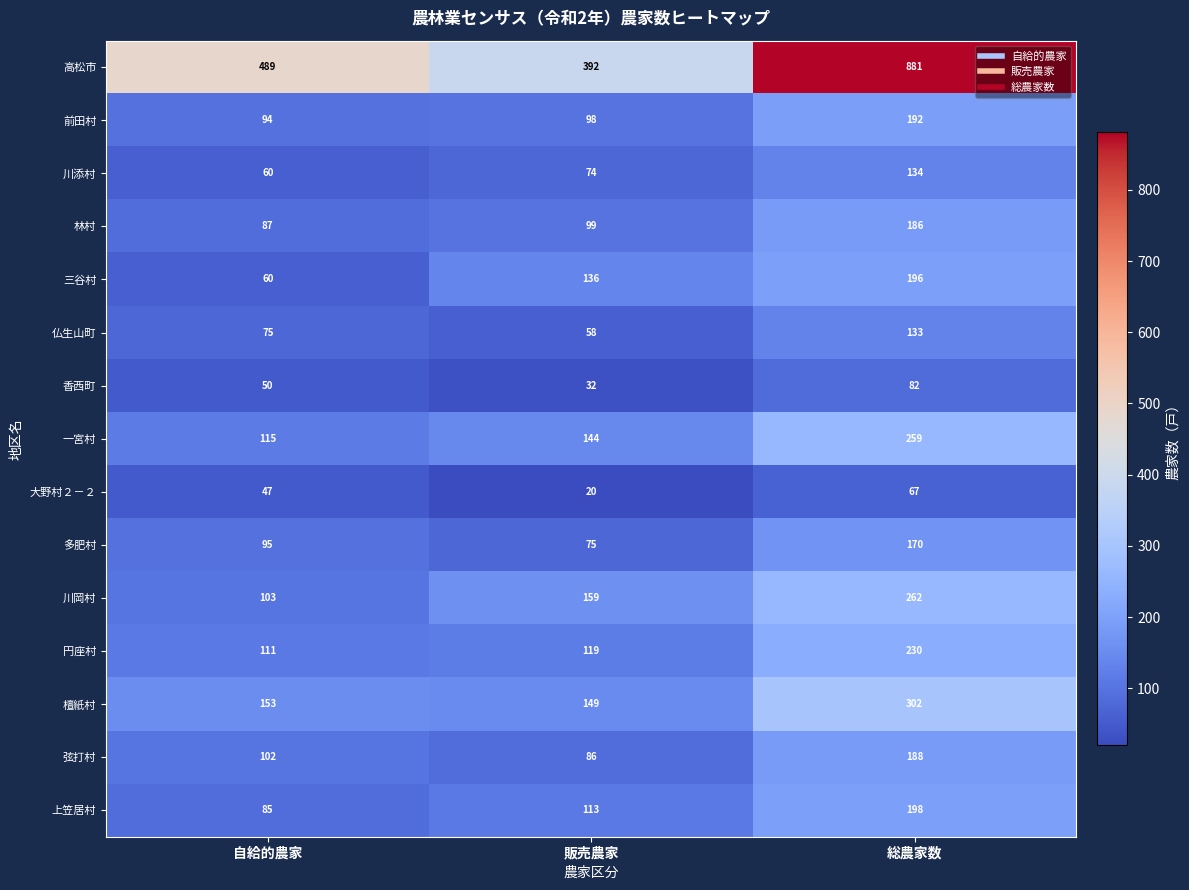

What is the greatest value displayed?

881